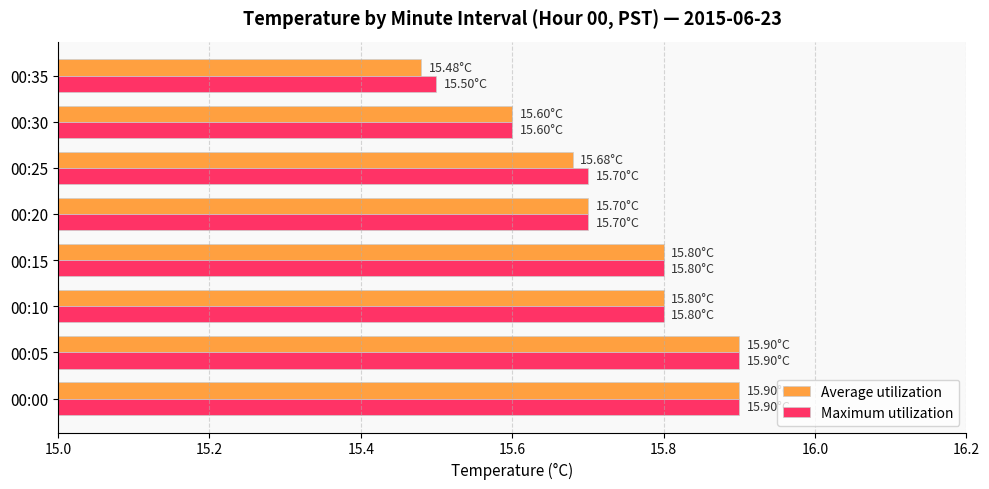

Which series has the largest range (max minus min)?

Average utilization